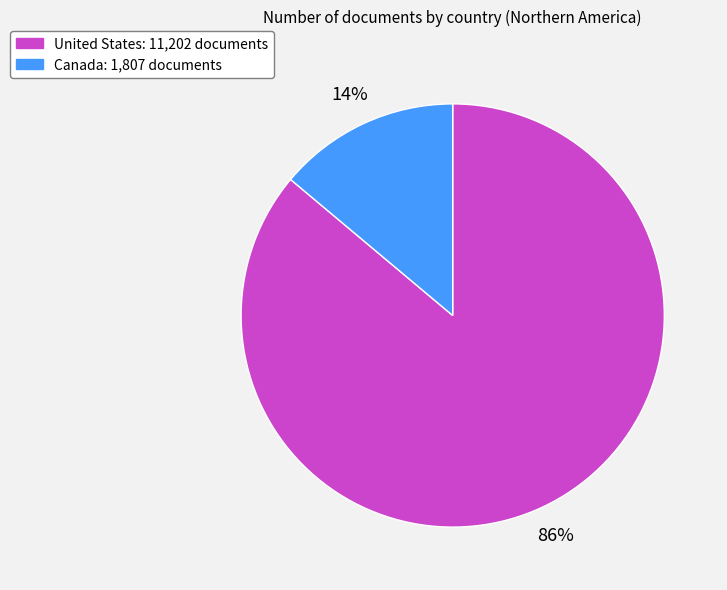

How many segments does this pie chart have?

2